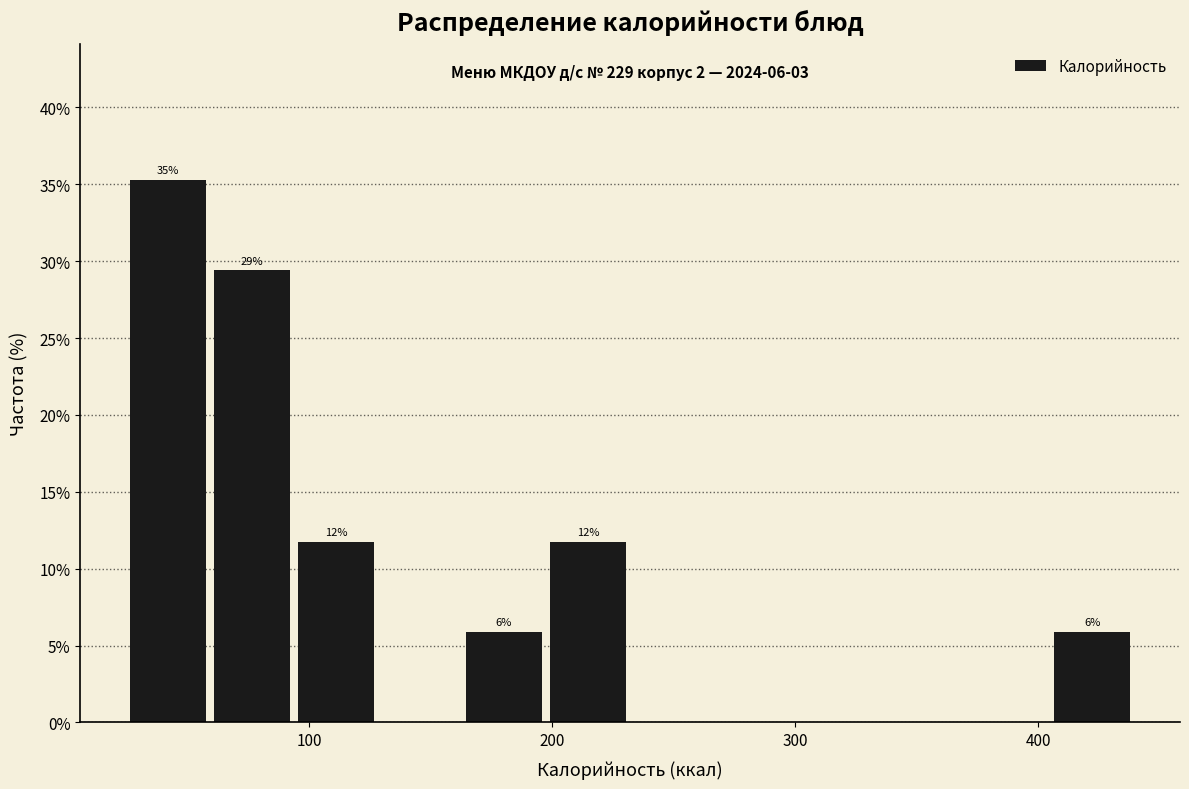

Around what value on the x-axis is the tallest bar? Give the approximate position of its centre, as read against the axis.

40